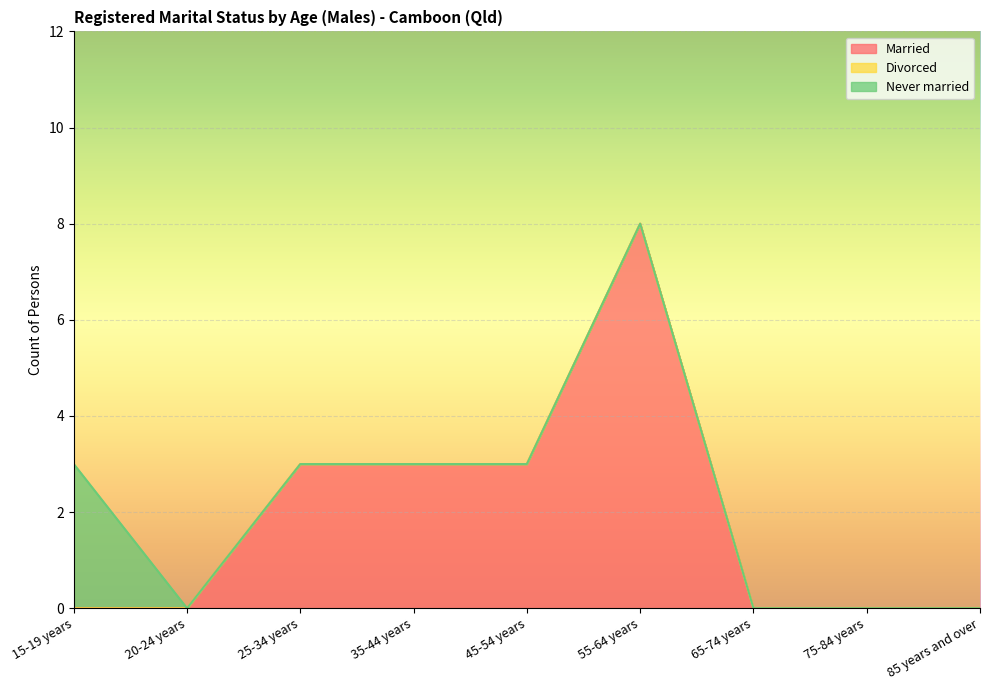

How many lines are shown in the chart?

3